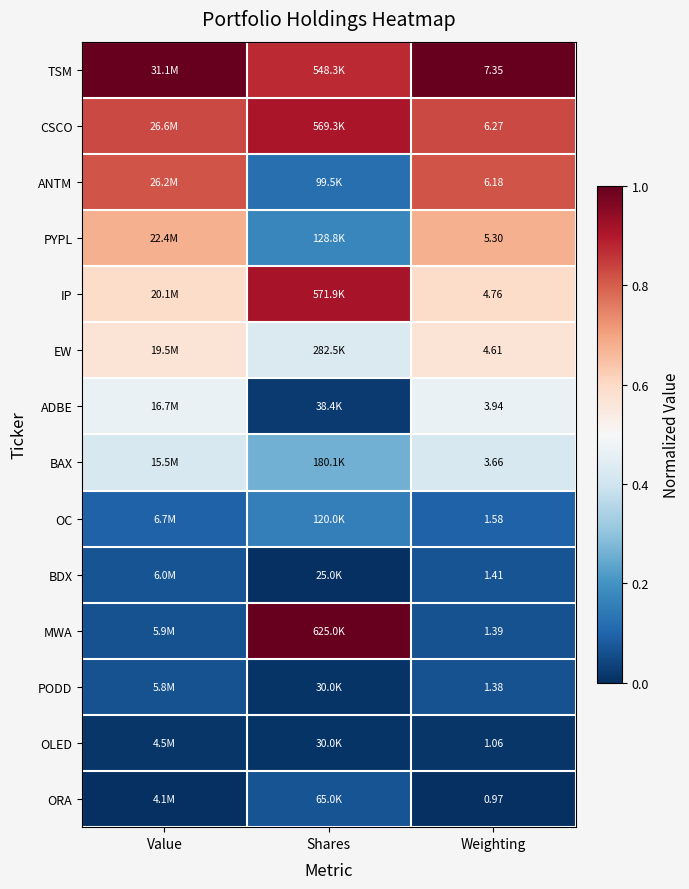

Which category has the lowest value across all series?

Shares